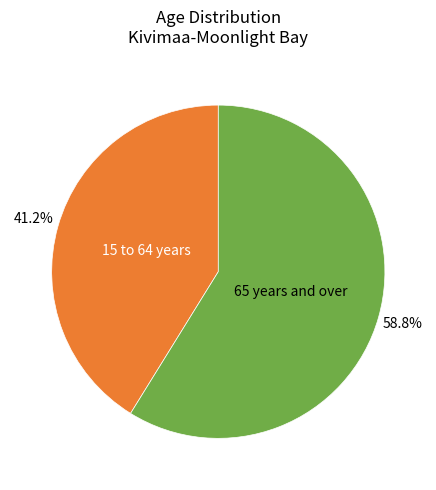

Does any single category account for the majority?

Yes